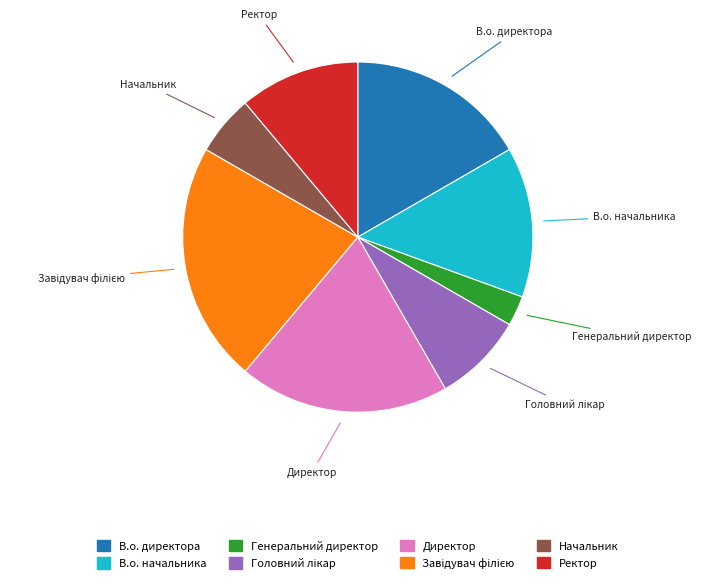

Does any single category account for the majority?

No